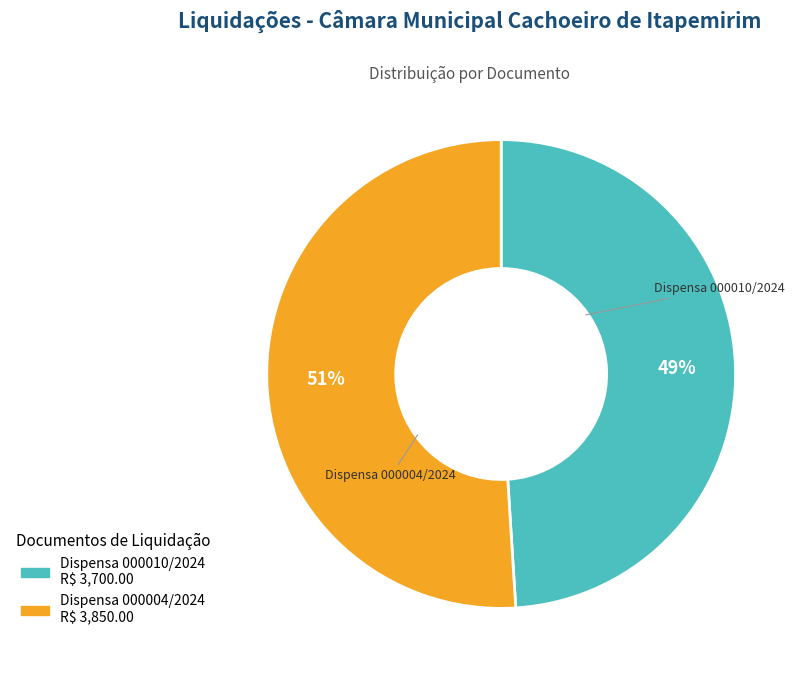

What is the smallest slice in the pie chart?

Dispensa 000010/2024